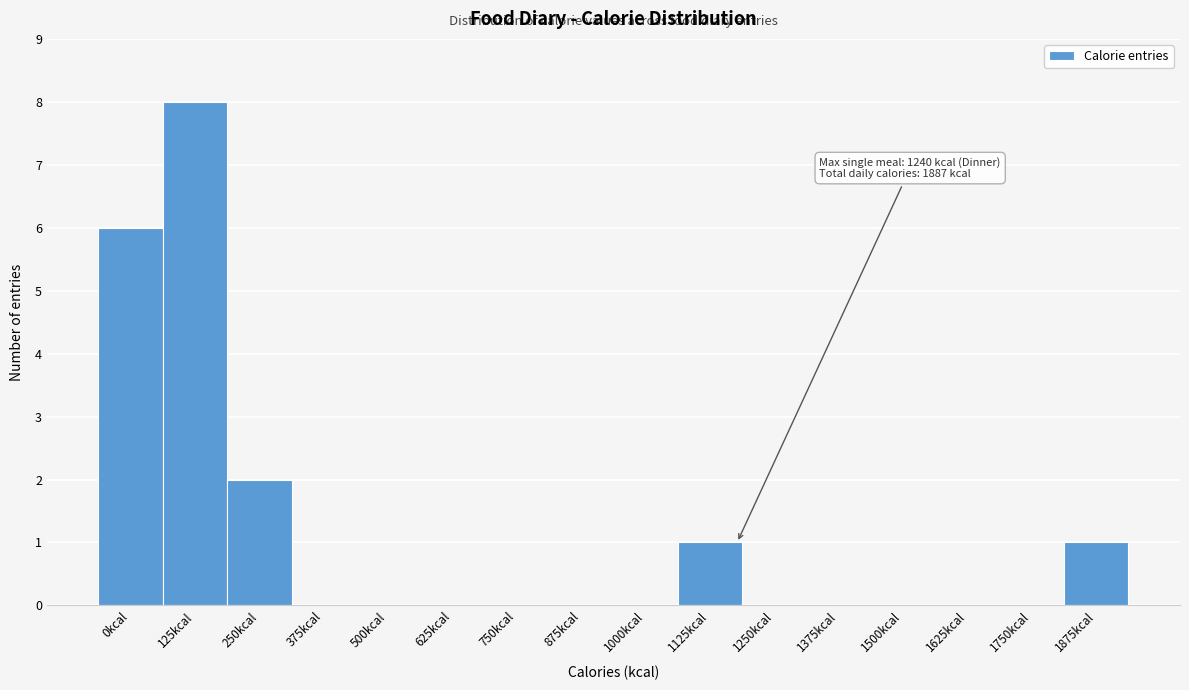

Reading left to right, what are all the values shown in this chart?

0kcal=6	125kcal=8	250kcal=2	375kcal=0	500kcal=0	625kcal=0	750kcal=0	875kcal=0	1000kcal=0	1125kcal=1	1250kcal=0	1375kcal=0	1500kcal=0	1625kcal=0	1750kcal=0	1875kcal=1